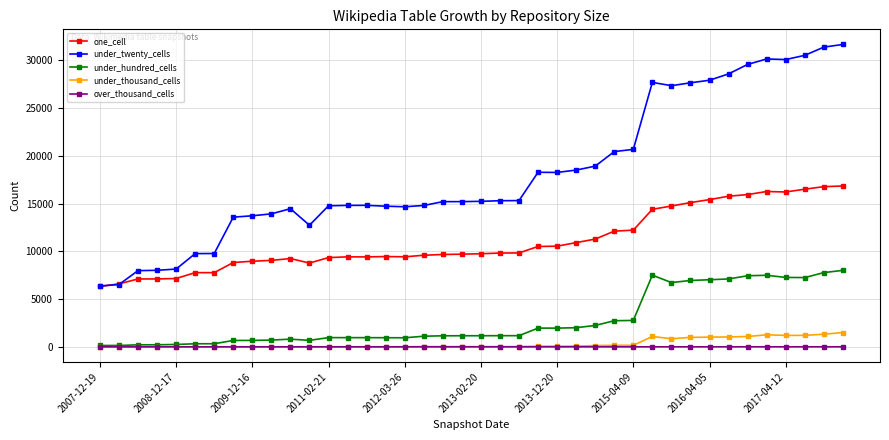

What is the minimum value for one_cell?

6330